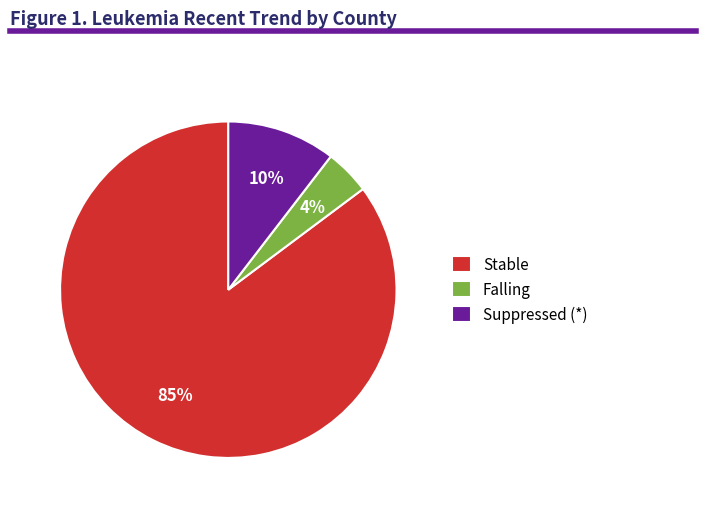

Combined, do Falling and Stable account for over 50%?

Yes